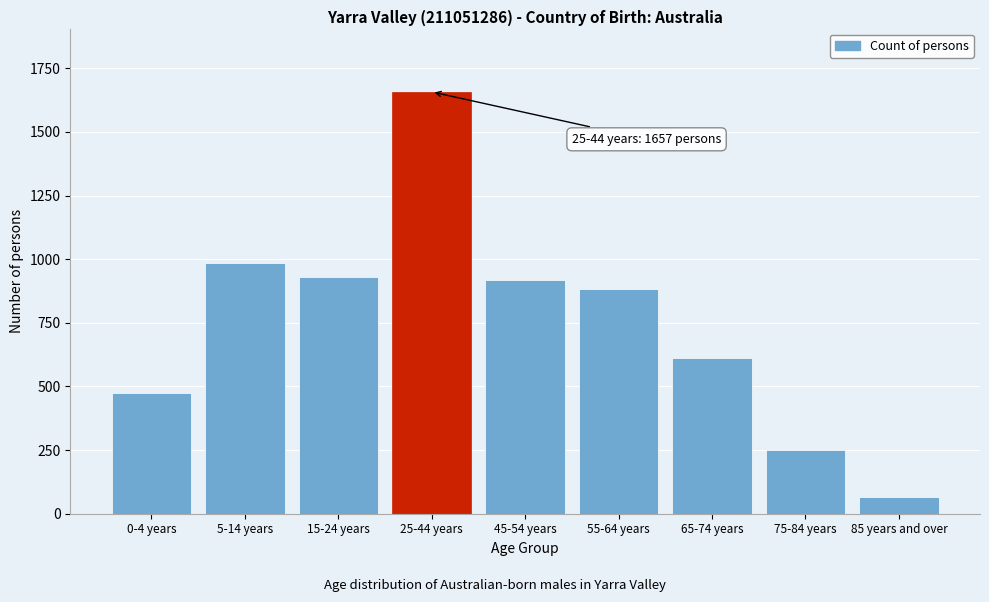

Reading left to right, extract all data points from this chart.

0-4 years=474	5-14 years=985	15-24 years=931	25-44 years=1657	45-54 years=919	55-64 years=882	65-74 years=611	75-84 years=251	85 years and over=67